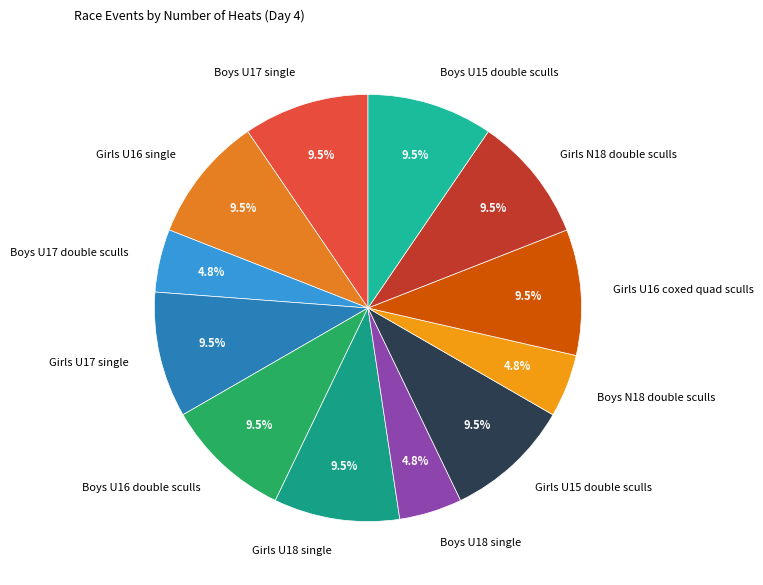

What is the ratio of the value at Girls N18 double sculls to the value at Girls U15 double sculls?

1.0